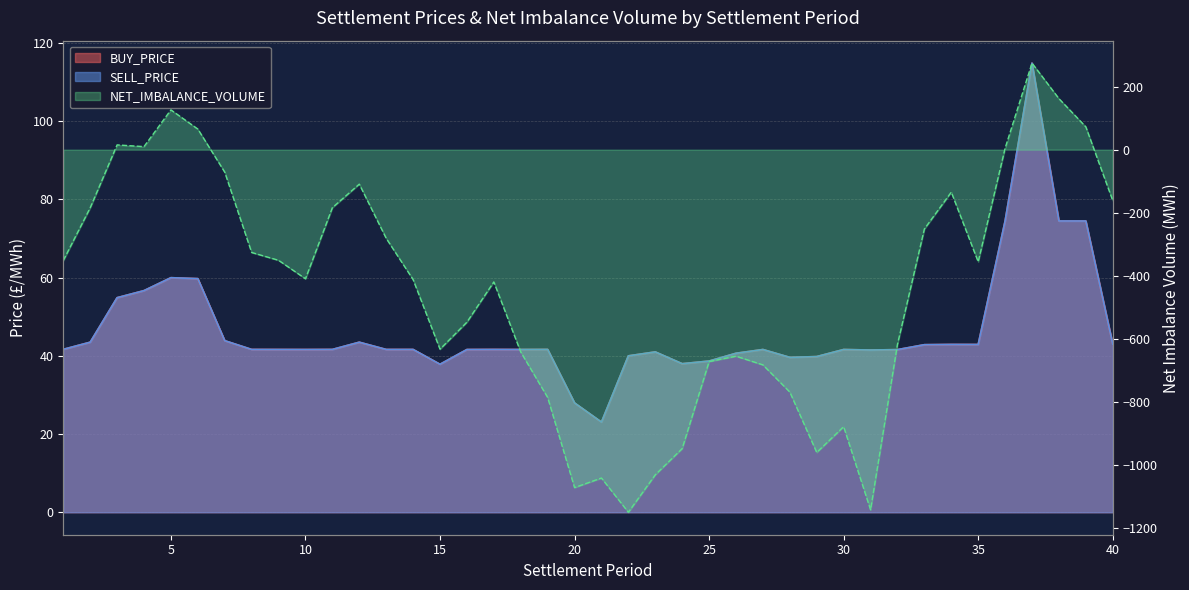

True or false: SELL_PRICE and BUY_PRICE intersect in this chart.

False